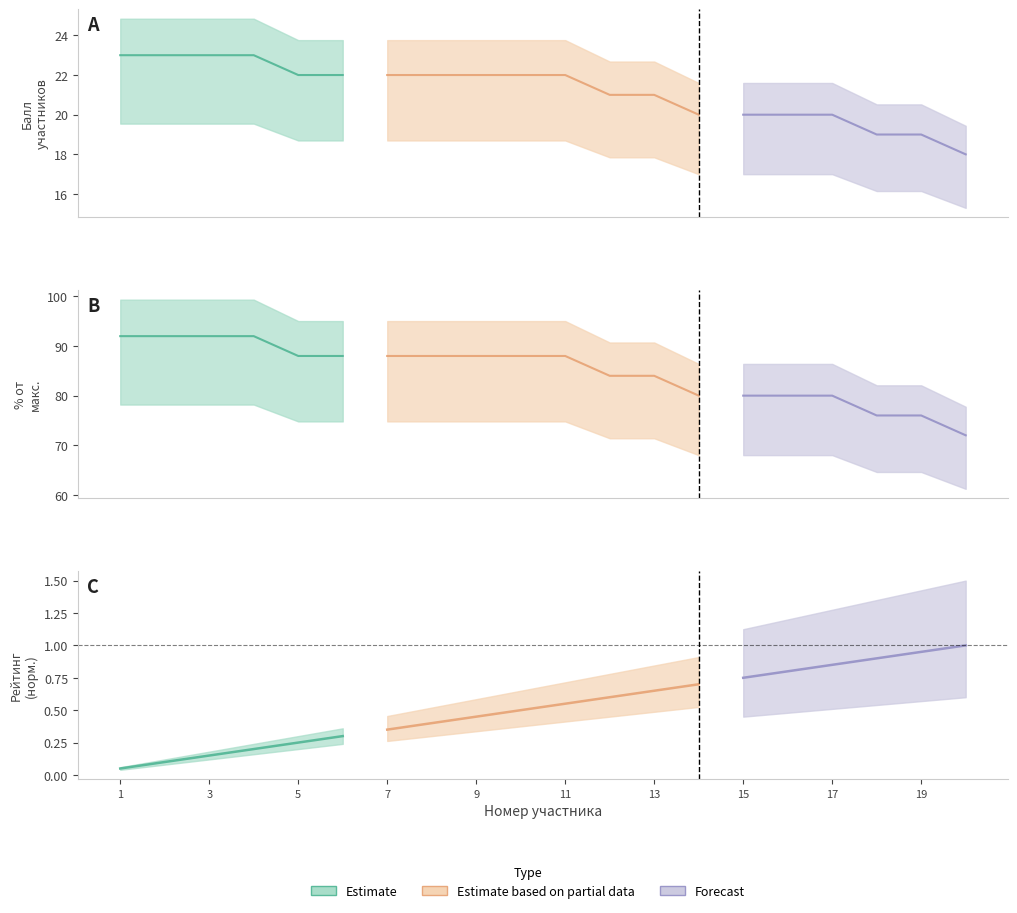

Which label corresponds to the smallest value in the chart?

1